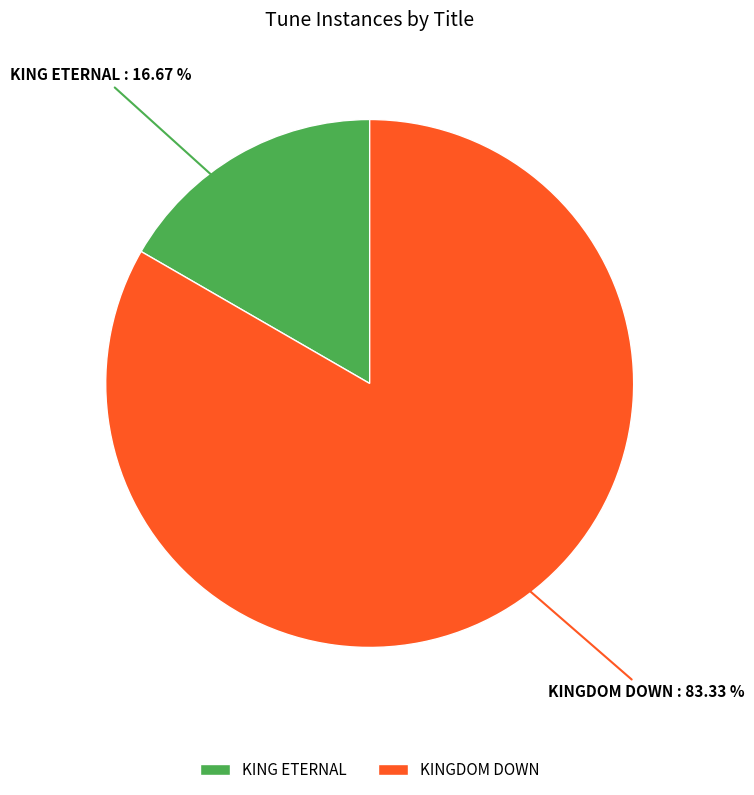

What is the total percentage of KING ETERNAL and KINGDOM DOWN?

100.0%